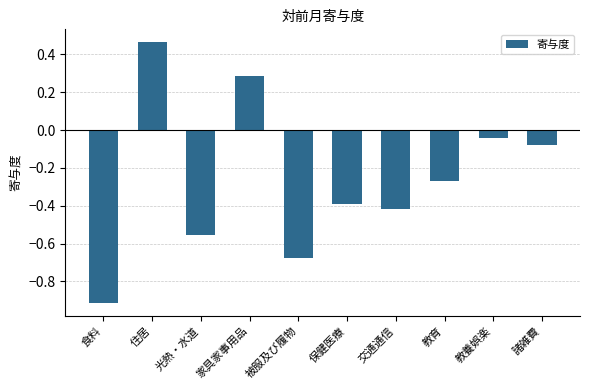

What position from the left is 食料?

1